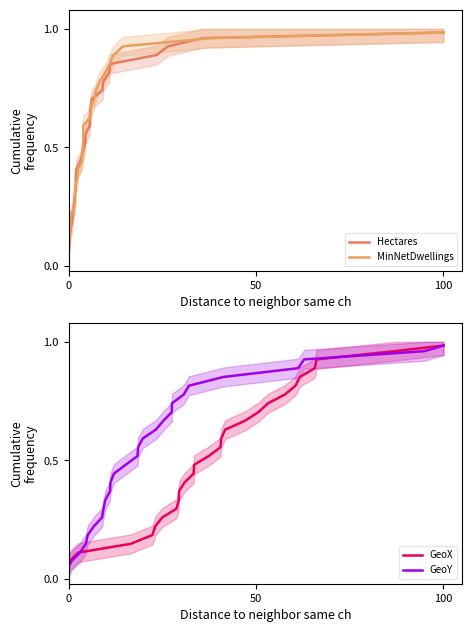

The GeoX series shows 0.4 at 100. True or false?

False